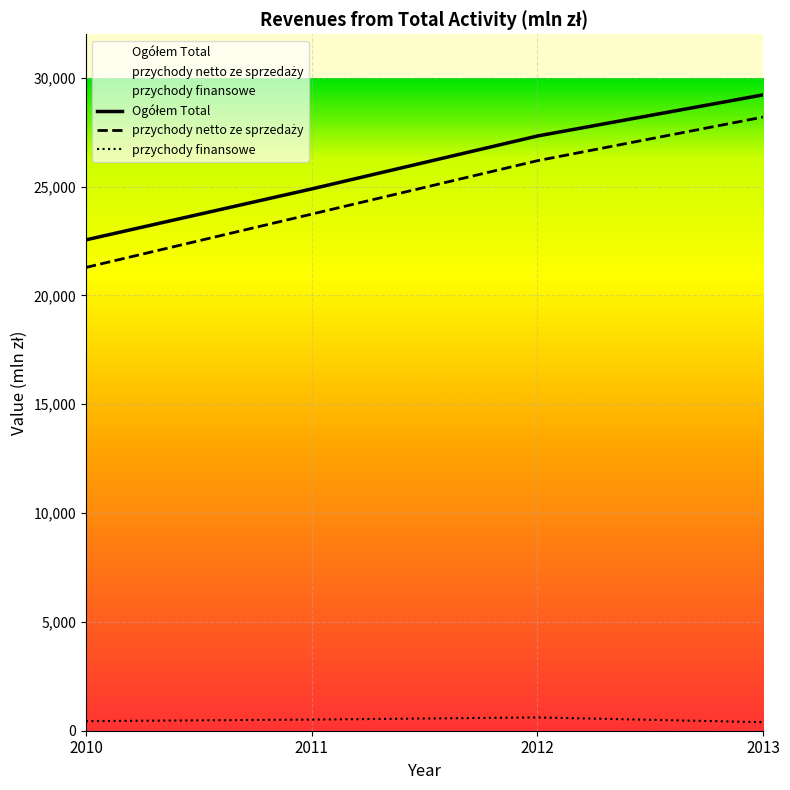

Which has a higher value, 2010 or 2012?

2012